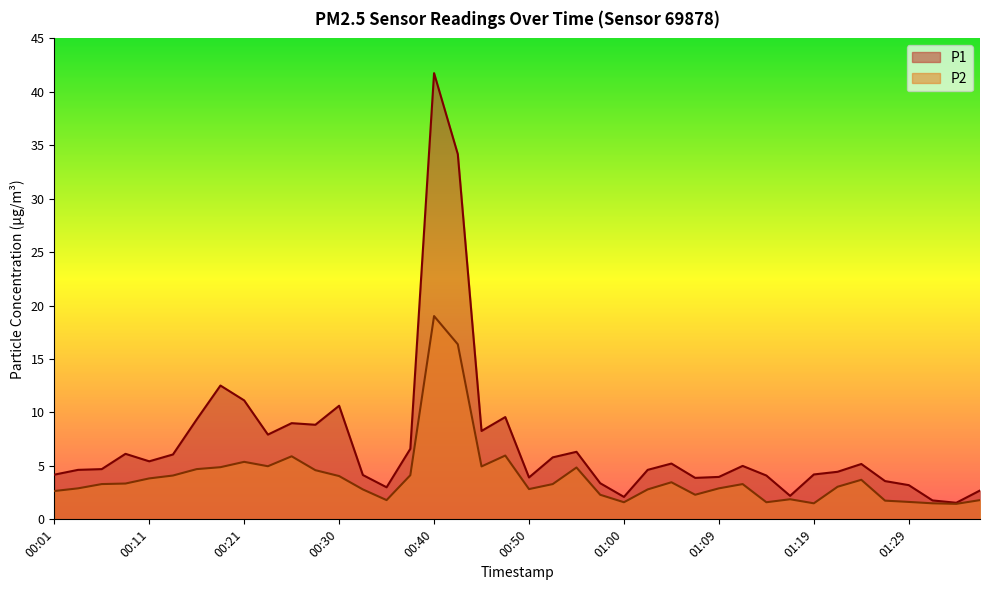

What is the value of the P2 point at the 26th from the left?

2.8